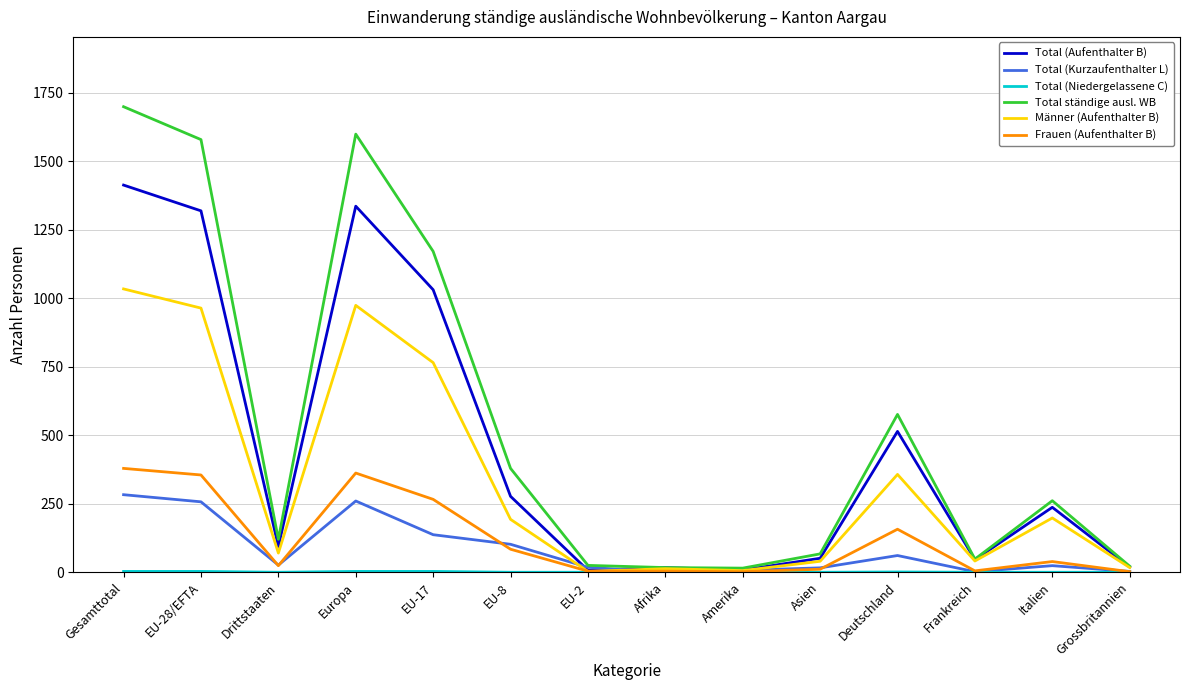

In Männer (Aufenthalter B), how many points are lower than both neighbors (excluding endpoints)?

4